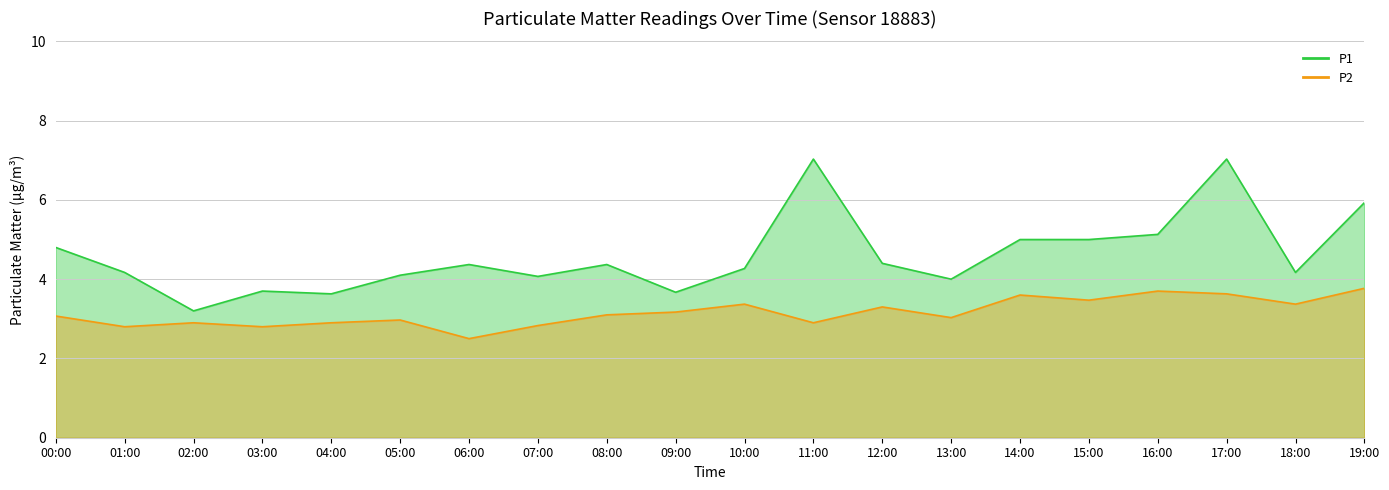

Reading left to right, transcribe all the data shown in this chart.

P1: 4.8	4.2	3.2	3.7	3.6	4.1	4.4	4.1	4.4	3.7	4.3	7.0	4.4	4.0	5.0	5.0	5.1	7.0	4.2	5.9
P2: 3.1	2.8	2.9	2.8	2.9	3.0	2.5	2.8	3.1	3.2	3.4	2.9	3.3	3.0	3.6	3.5	3.7	3.6	3.4	3.8